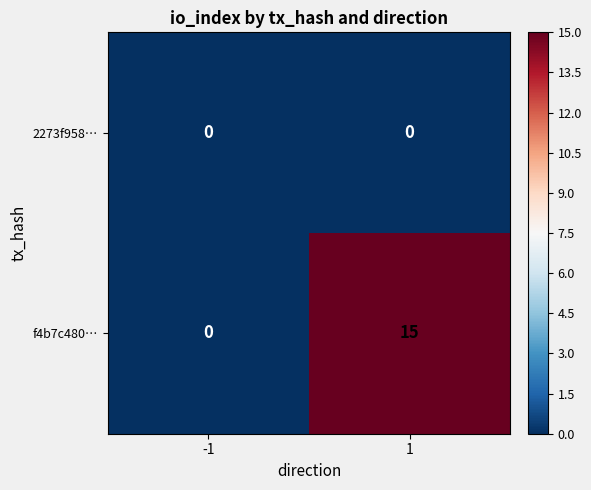

The 2273f958… series shows 0 at 1. True or false?

True